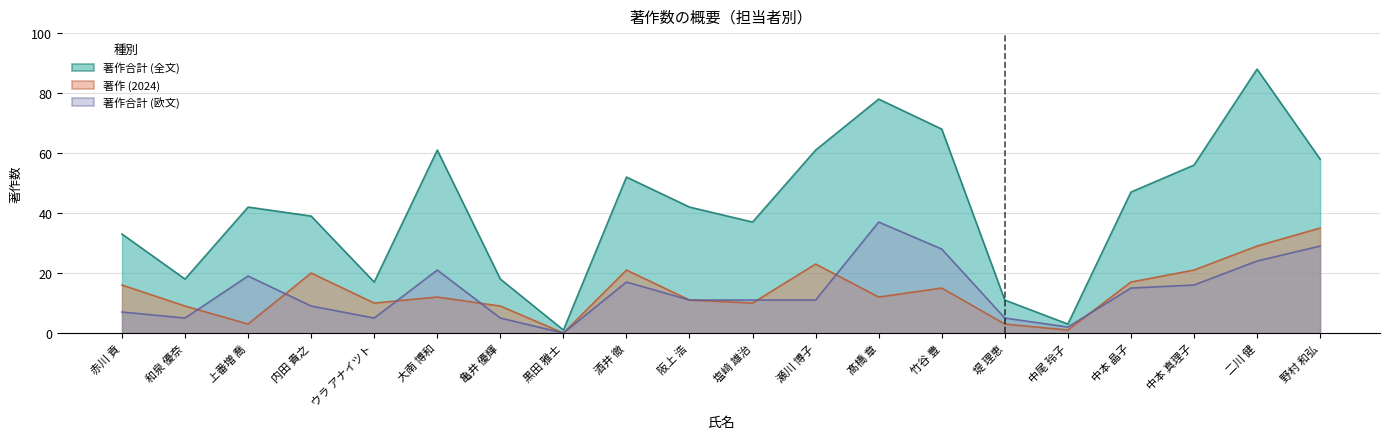

What is the average value of the 著作合計 (欧文) series?

14